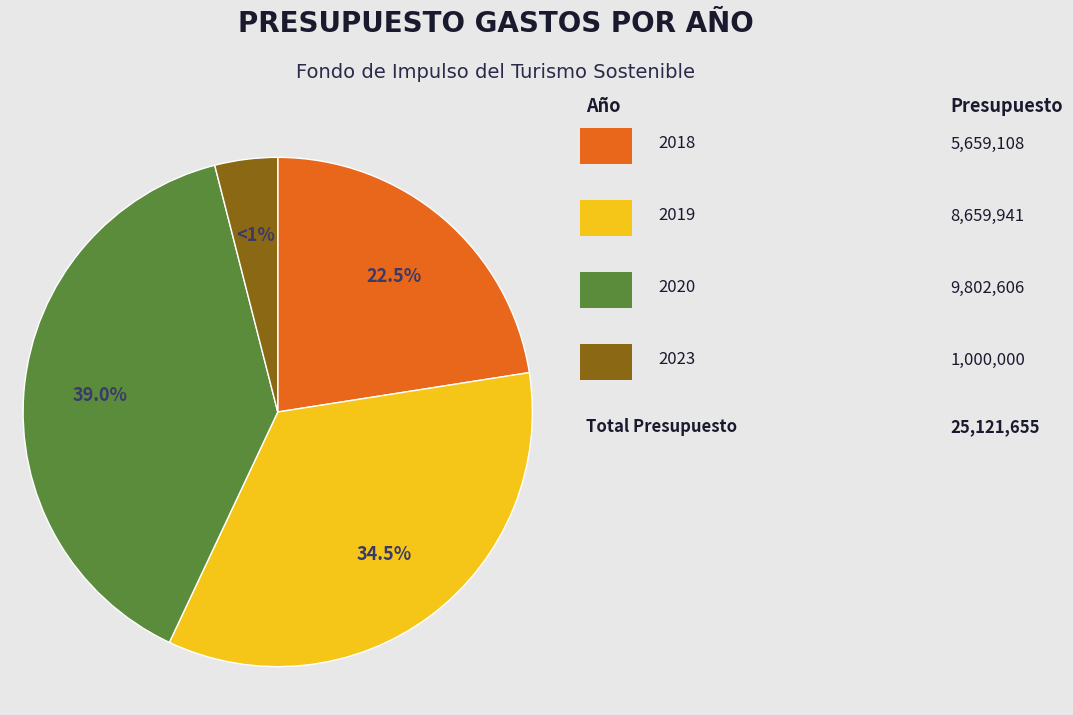

To the nearest percent, what is the combined percentage of 2023 and 2018?

27%